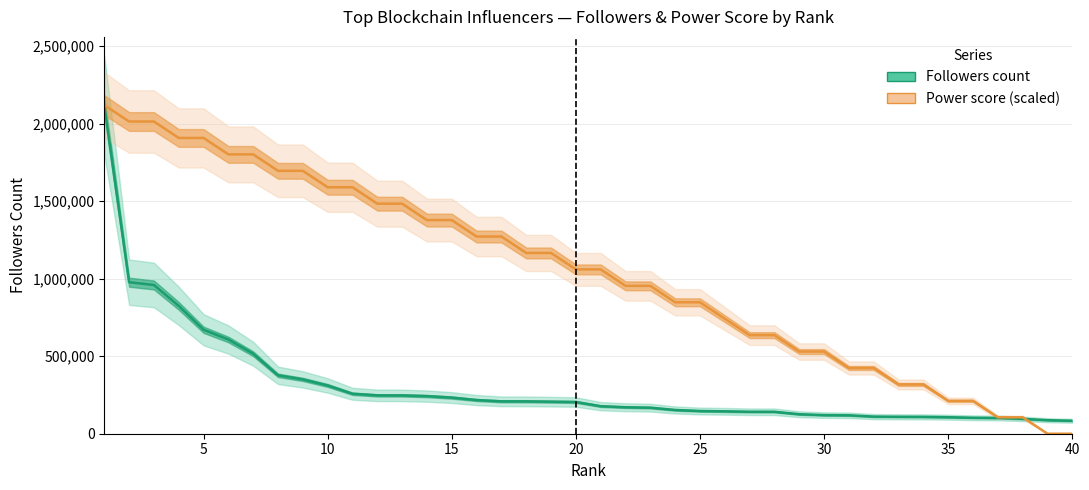

True or false: followers count has a value of 177001.3 at 31.

False